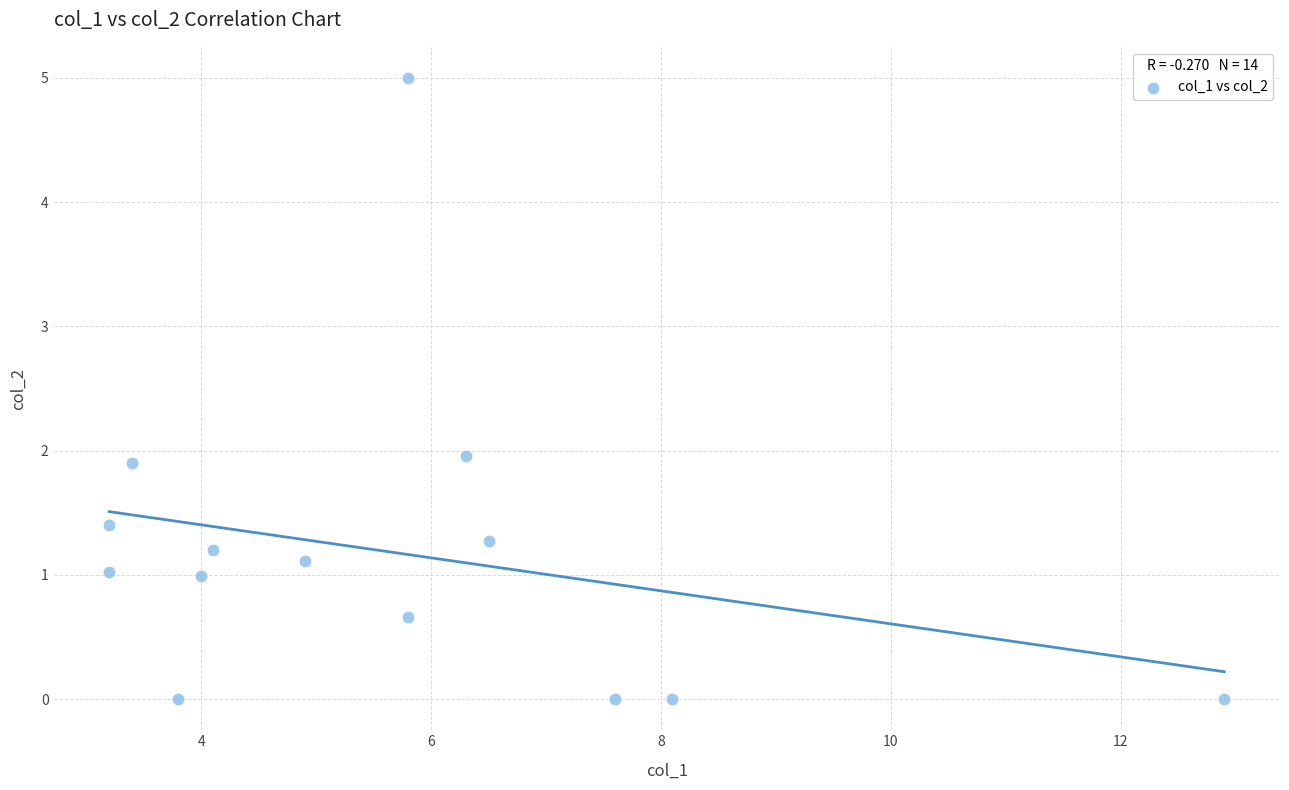

What is the range of Y values (max minus min)?

5.0